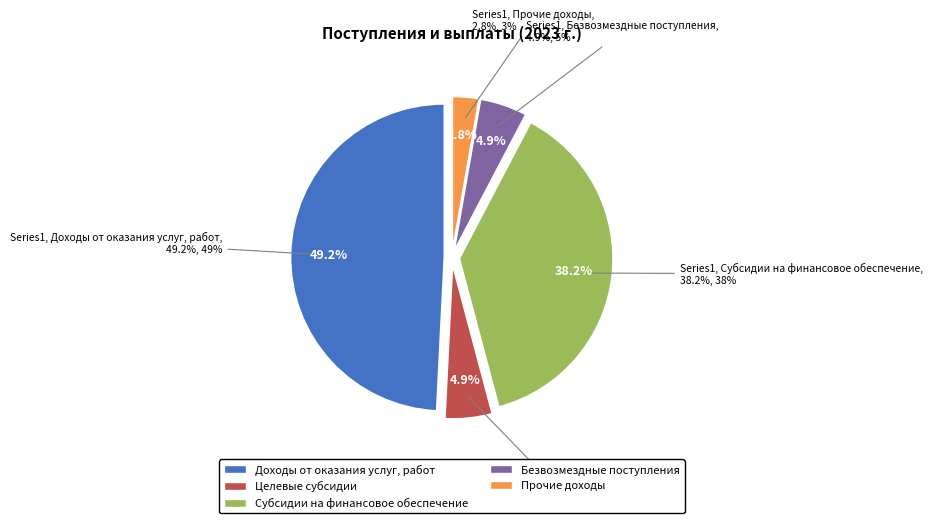

Is it true that Доходы от оказания услуг, работ is 57% of the pie?

False